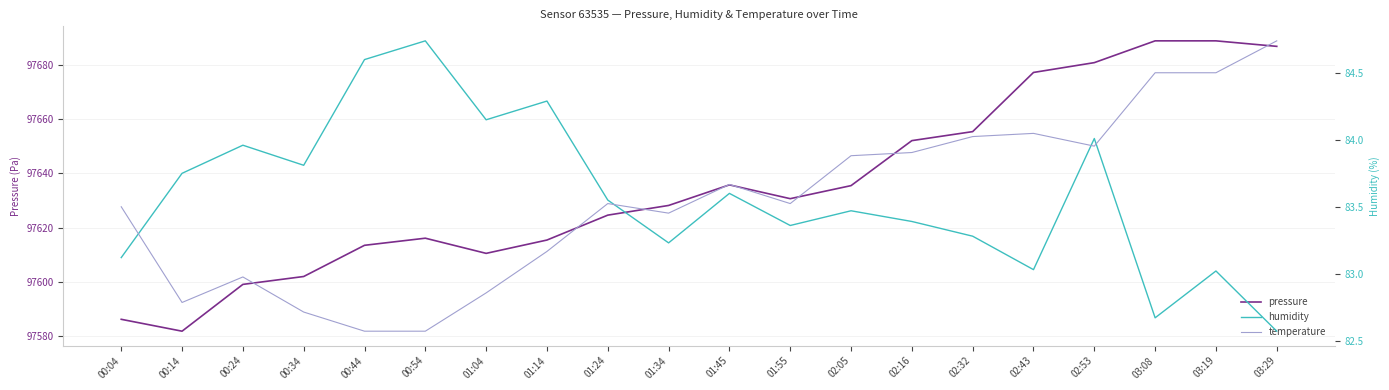

The value of temperature at 00:44 is 1.1. True or false?

False